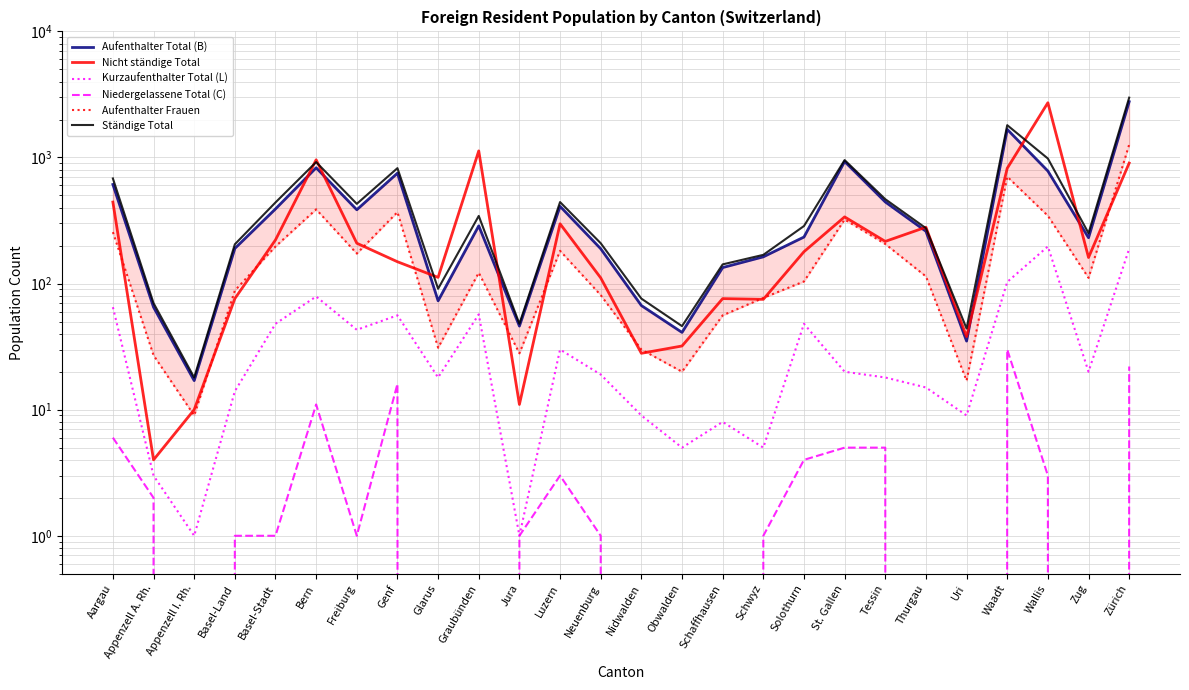

What is the label of the 16th point from the left?

Schaffhausen